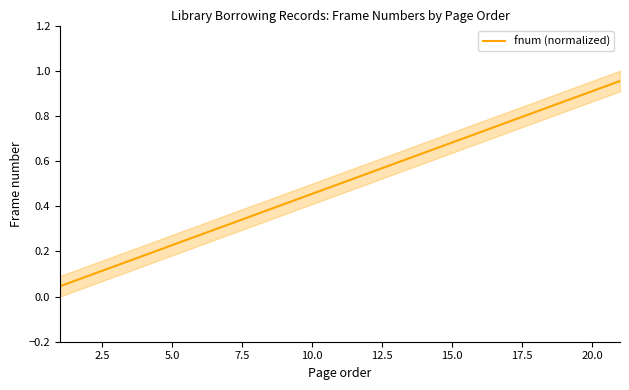

Reading left to right, list all the values displayed in this chart.

0.0	0.1	0.1	0.2	0.2	0.3	0.3	0.4	0.4	0.5	0.5	0.5	0.6	0.6	0.7	0.7	0.8	0.8	0.9	0.9	1.0